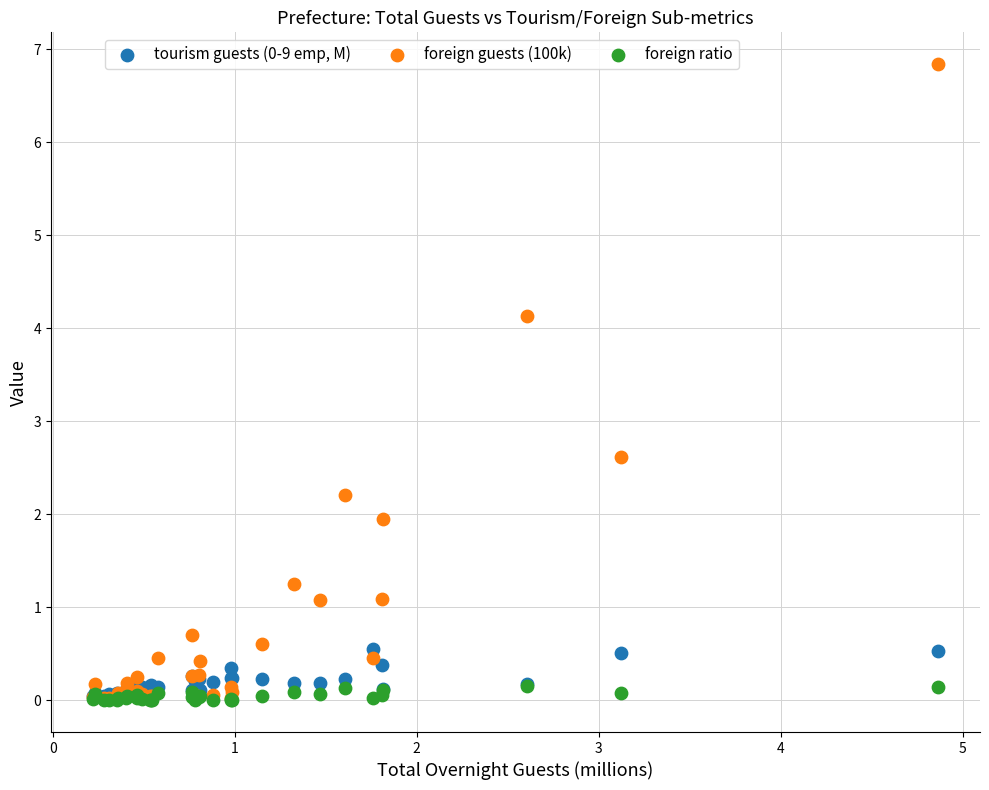

Which series has the widest spread of Y values?

foreign guests (100k)